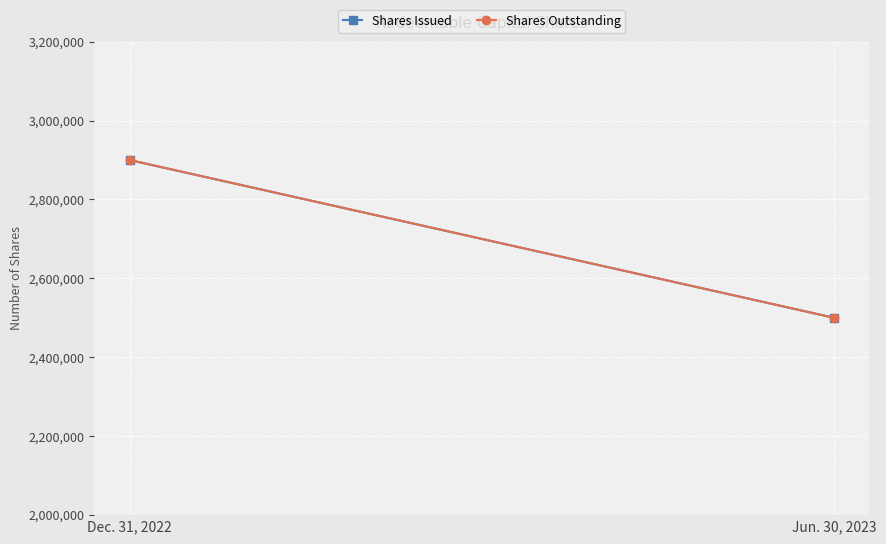

Which series has the widest spread of values?

Shares Issued